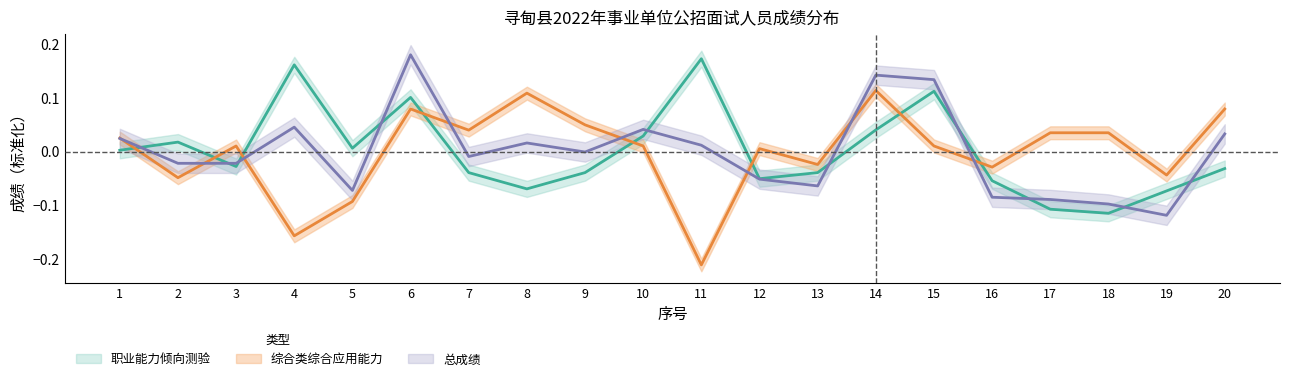

At which label does 职业能力倾向测验 reach its peak?

11